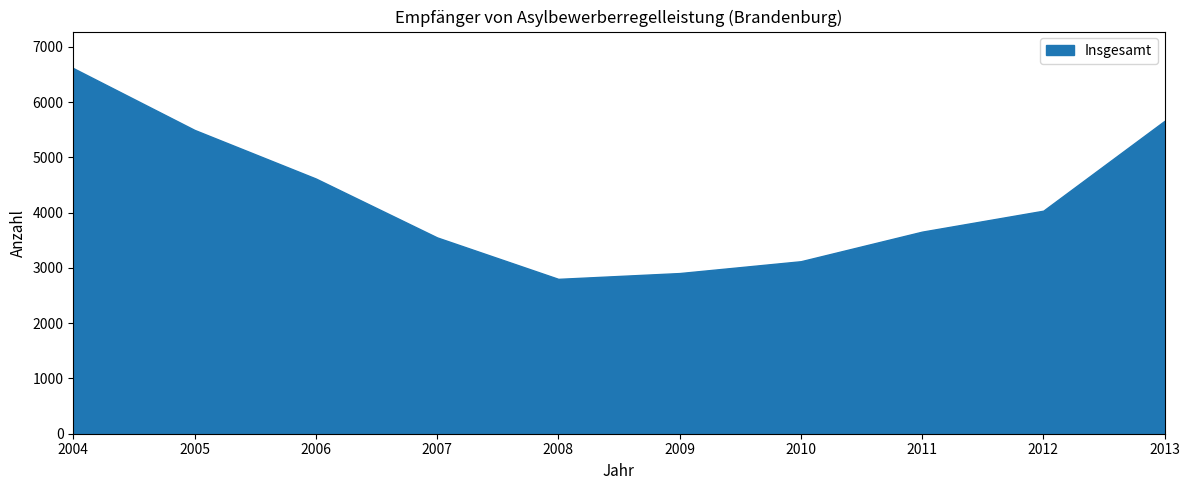

Between 2007 and 2004, which is larger?

2004